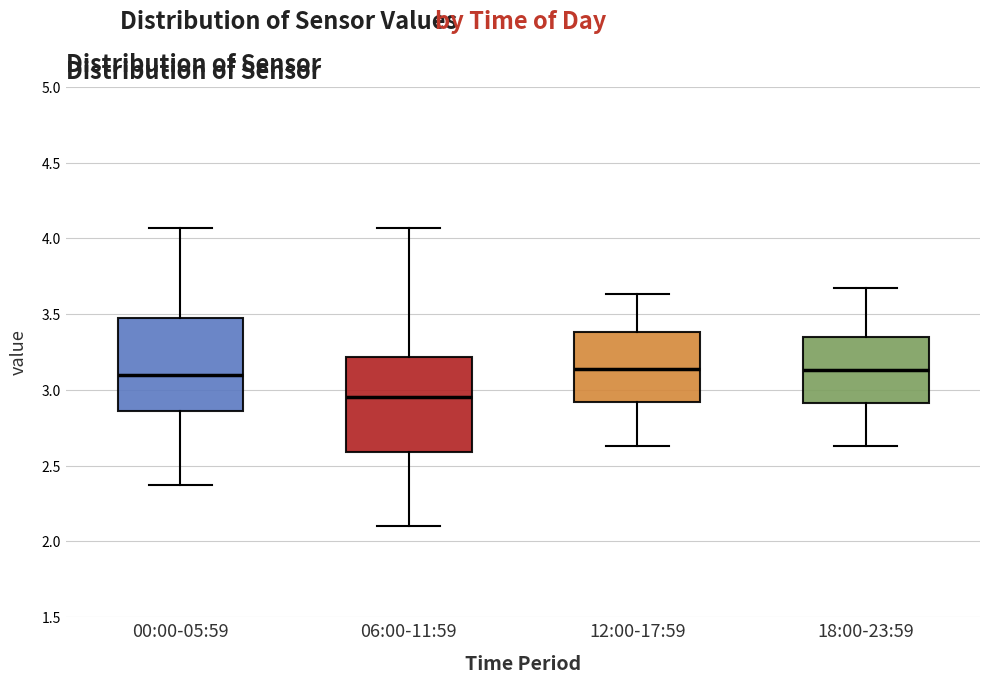

Reading left to right, read every box against the y-axis: the position of its median line, the range the box covers, and the ends of its whiskers. The values are not printed on the chart, so give them approximately, as read against the axis.

00:00-05:59: median 3.10, box 2.85 to 3.50, whiskers 2.35 to 4.05
06:00-11:59: median 2.95, box 2.60 to 3.20, whiskers 2.10 to 4.05
12:00-17:59: median 3.15, box 2.90 to 3.40, whiskers 2.65 to 3.65
18:00-23:59: median 3.15, box 2.90 to 3.35, whiskers 2.65 to 3.65